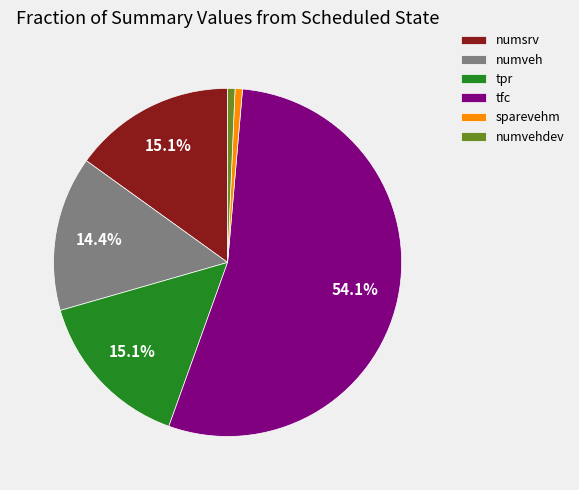

Which category has the biggest portion of the pie?

tfc